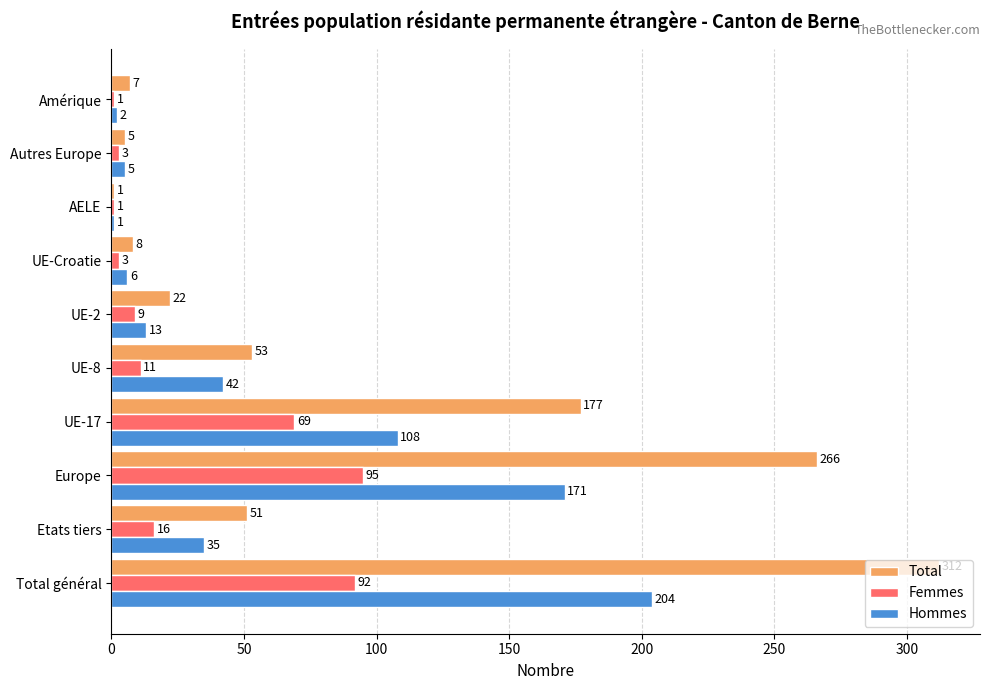

What is the difference between the maximum and minimum values in the Hommes series?

203